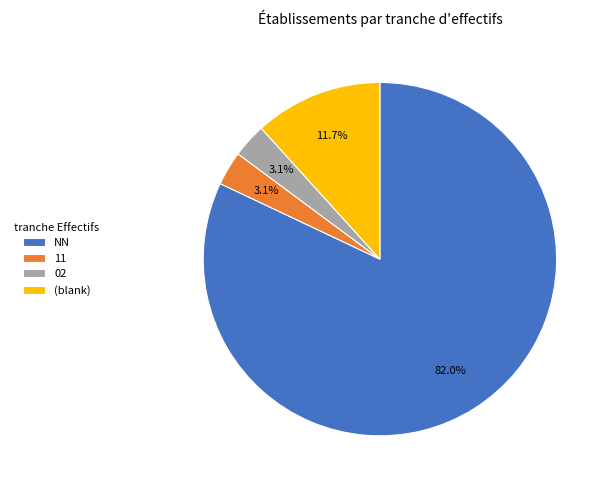

Which slice is the largest?

NN